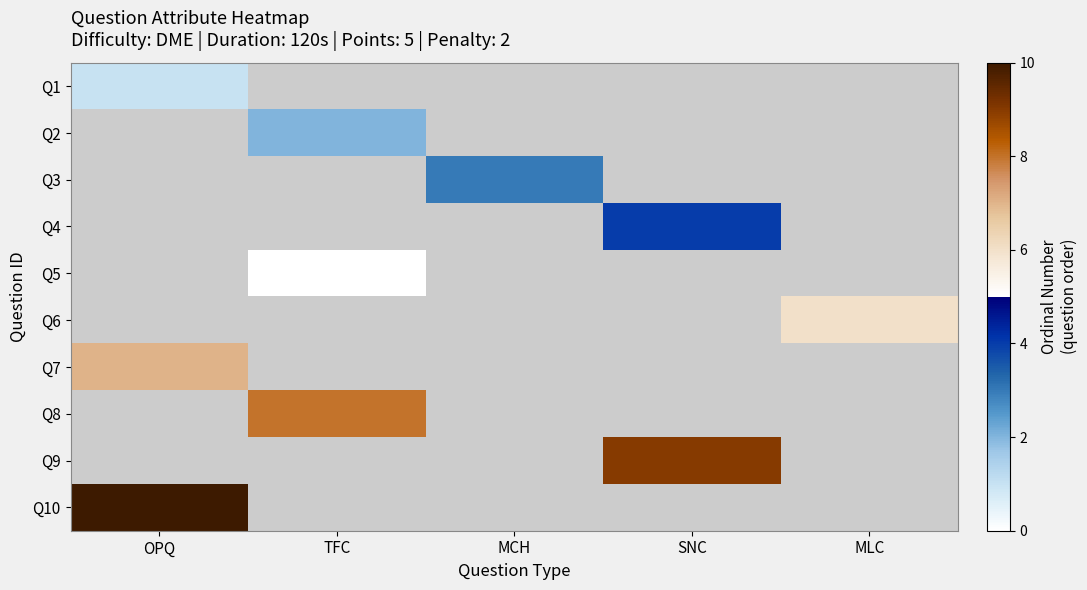

Which category has the lowest value across all series?

OPQ